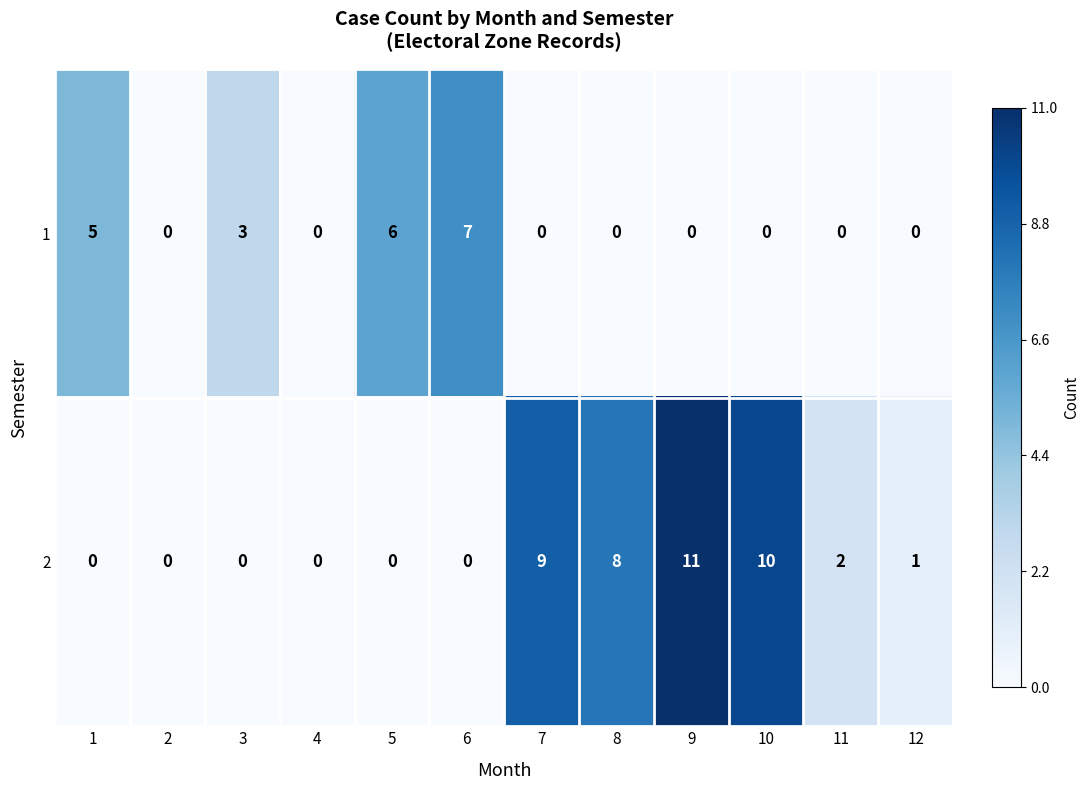

Count the number of categories in the chart.

12